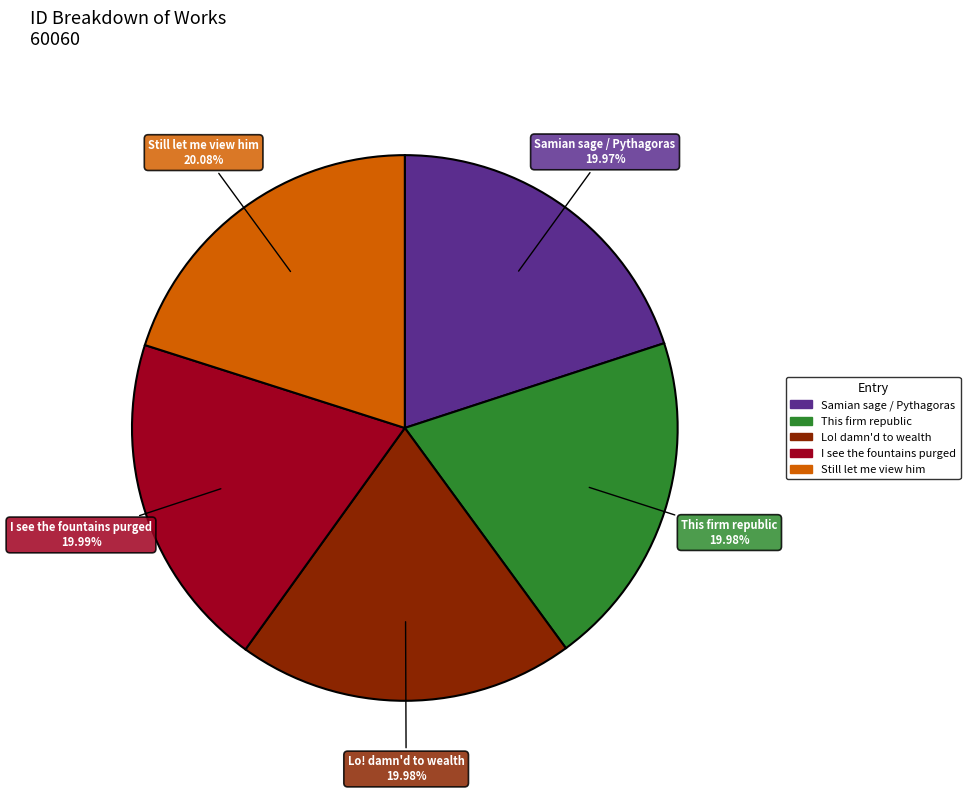

To the nearest percent, what is the combined percentage of Lo! damn'd to wealth and Samian sage / Pythagoras?

40%